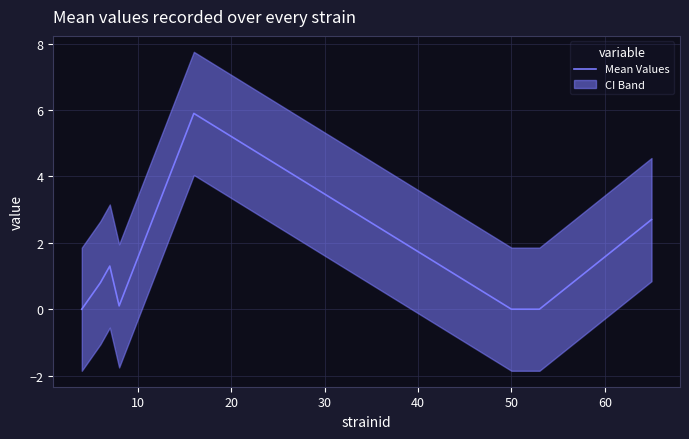

Reading left to right, list all the values displayed in this chart.

0.0	0.8	1.3	0.1	5.9	0.0	0.0	2.7